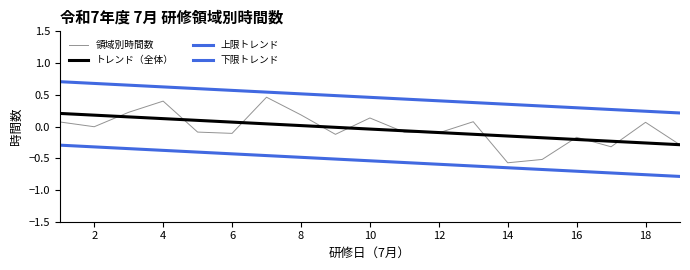

True or false: 上限トレンド and 領域別時間数 cross at least once.

False